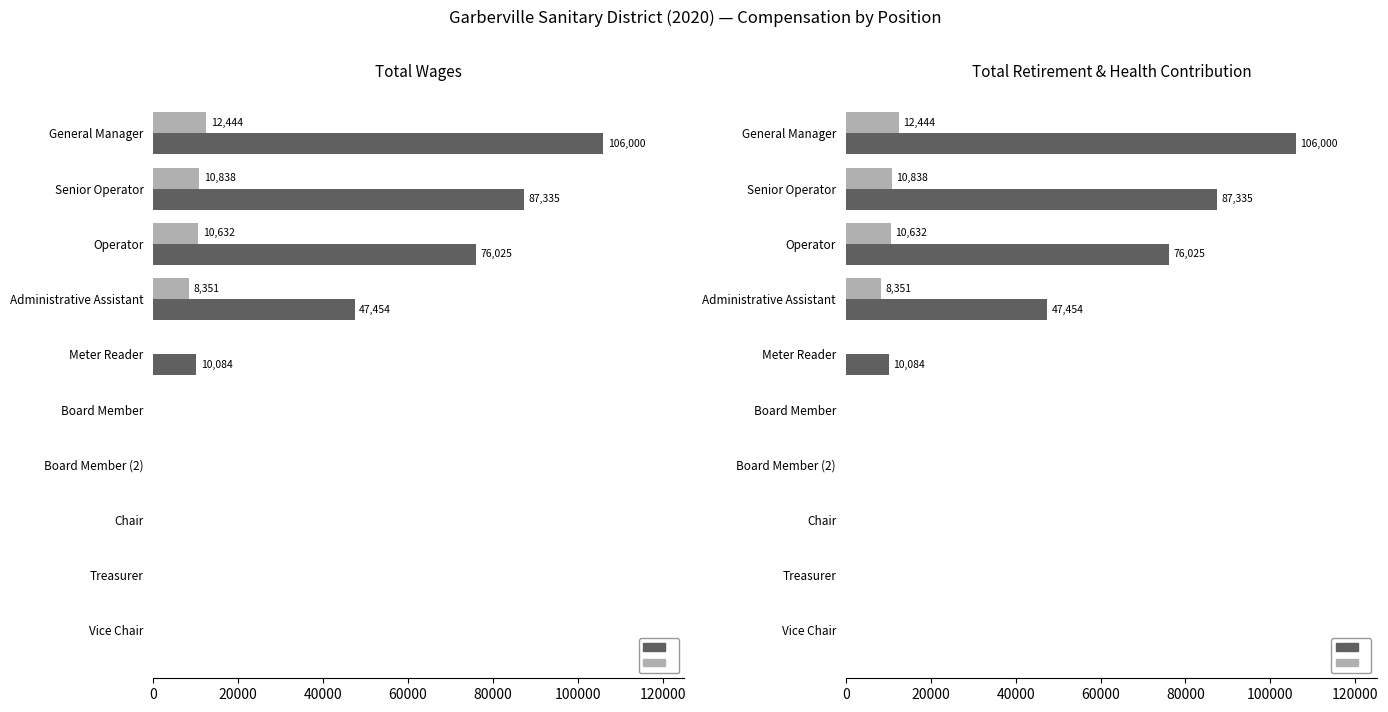

The value of TotalWages at Vice Chair is 46582. True or false?

False